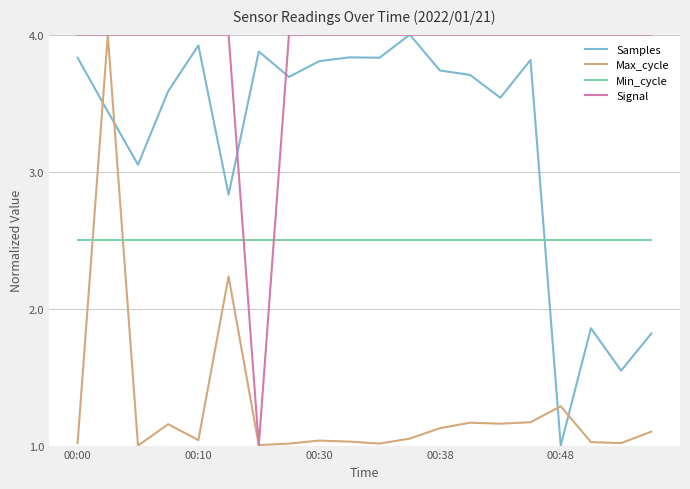

At how many categories does at least one series exceed 1?

20